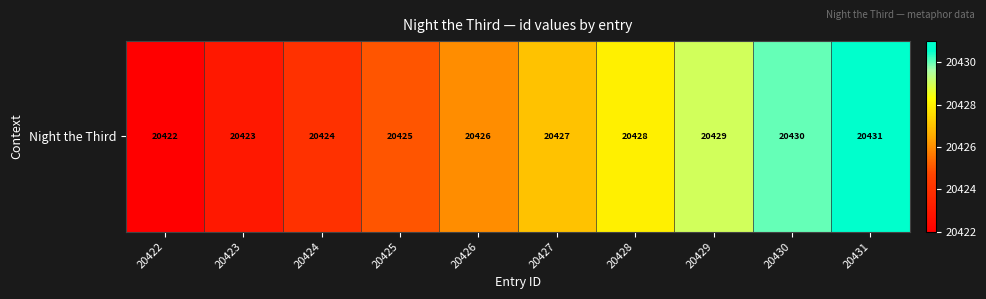

Rank the categories by value from lowest to highest.

20422, 20423, 20424, 20425, 20426, 20427, 20428, 20429, 20430, 20431